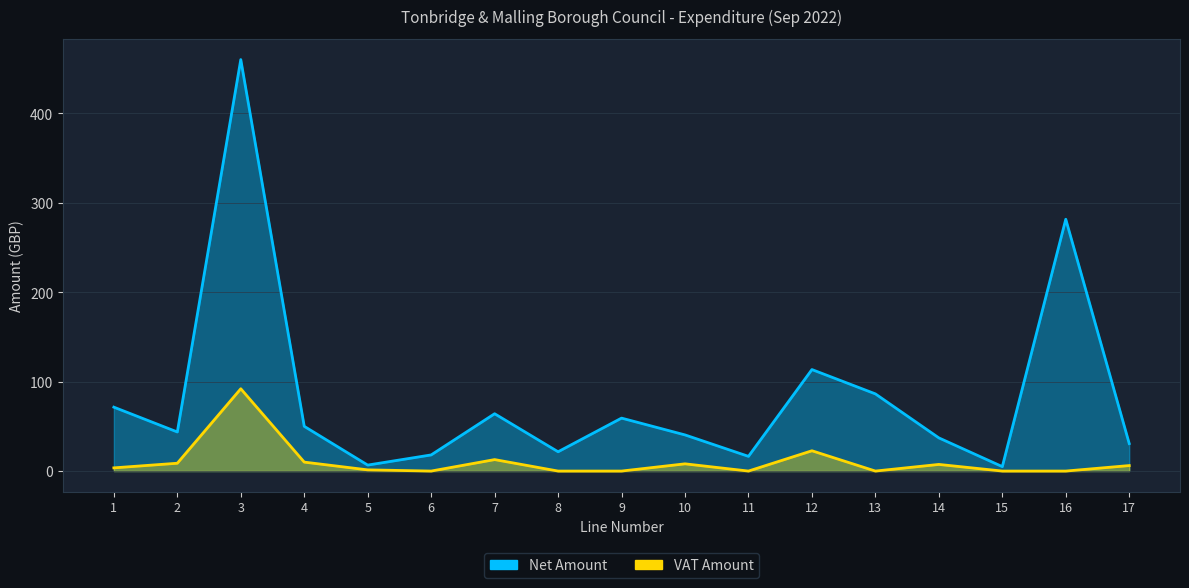

True or false: Net Amount and VAT Amount cross at least once.

False